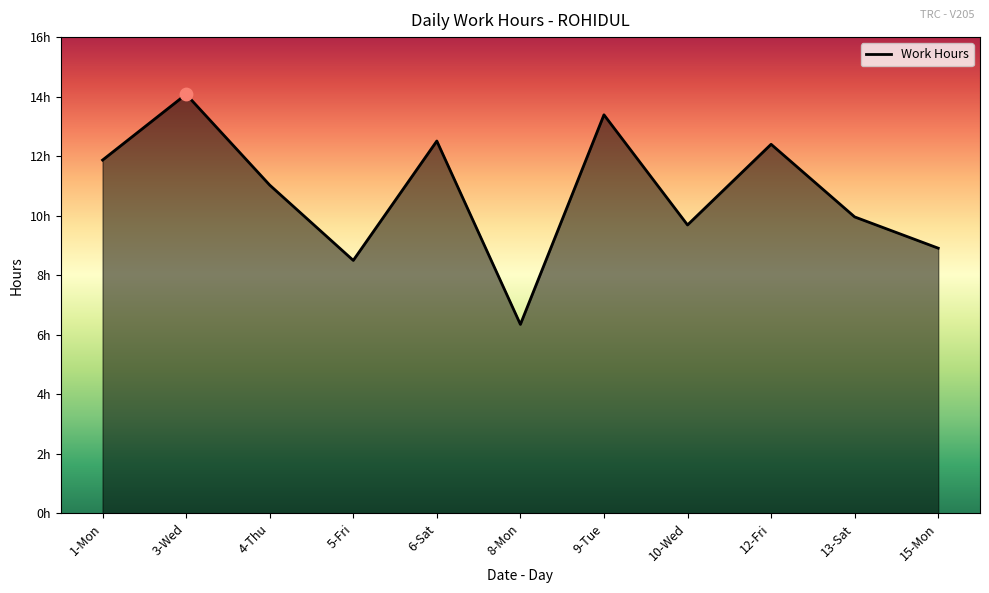

What is the change in value from 5-Fri to 6-Sat?

+4.0